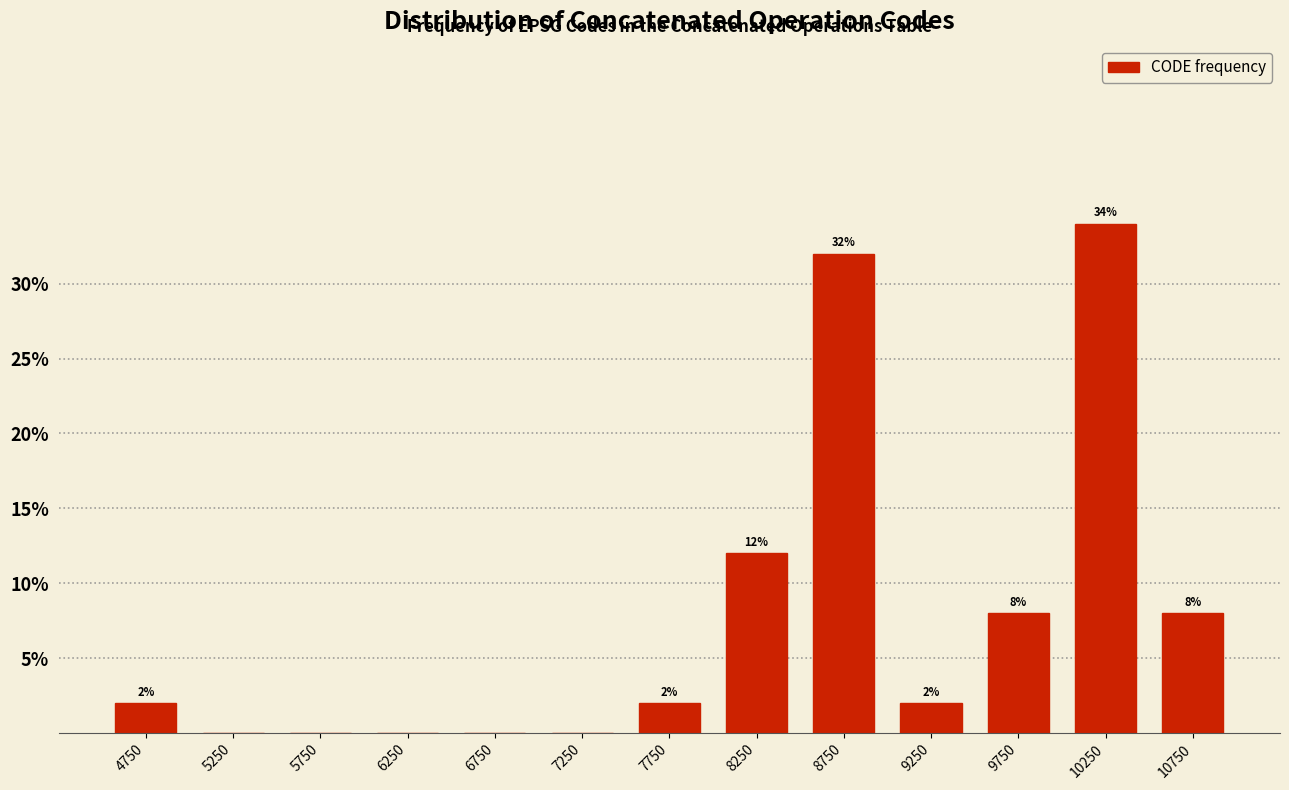

Which range on the x-axis has the tallest bar?

10000 to 10500